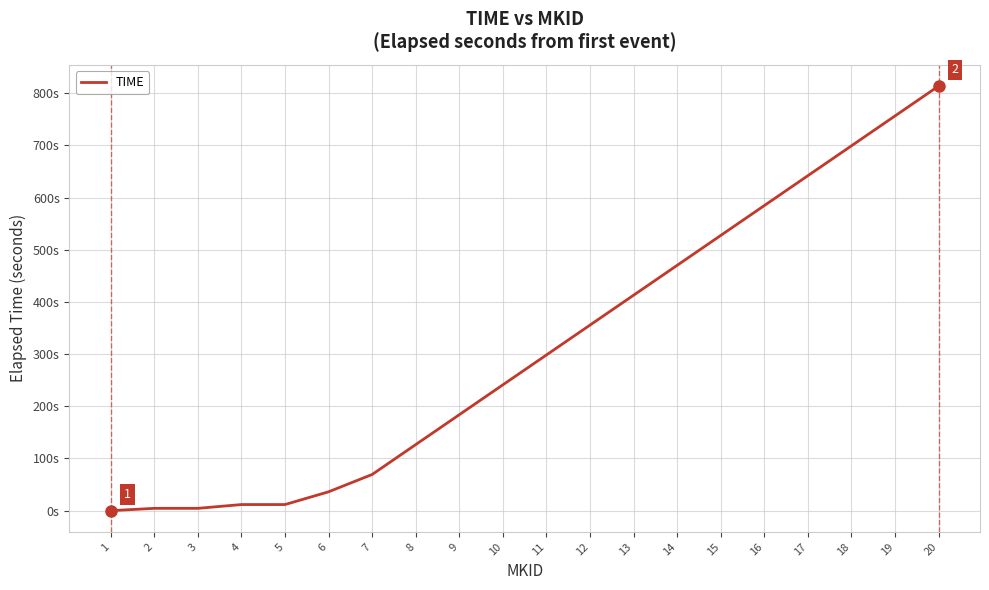

Does the chart display data point markers on the line(s)?

No